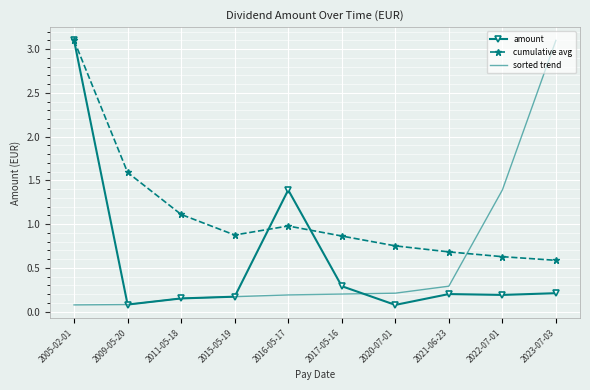

Between 2011-05-18 and 2021-06-23, which series saw the biggest shift?

cumulative avg